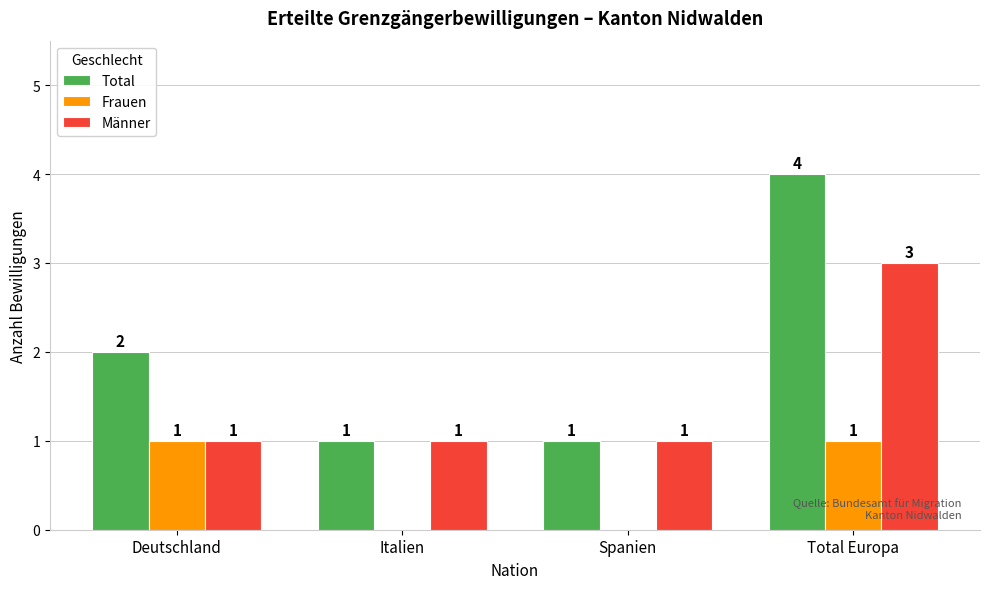

Which series has the largest total across all categories?

Total